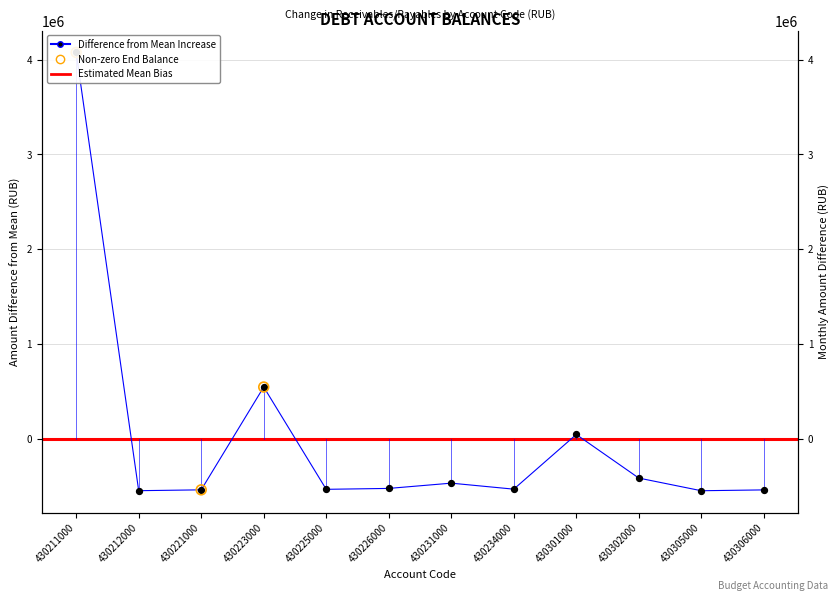

Is the value of decrease at 430225000 greater than the value of increase at 430231000?

No